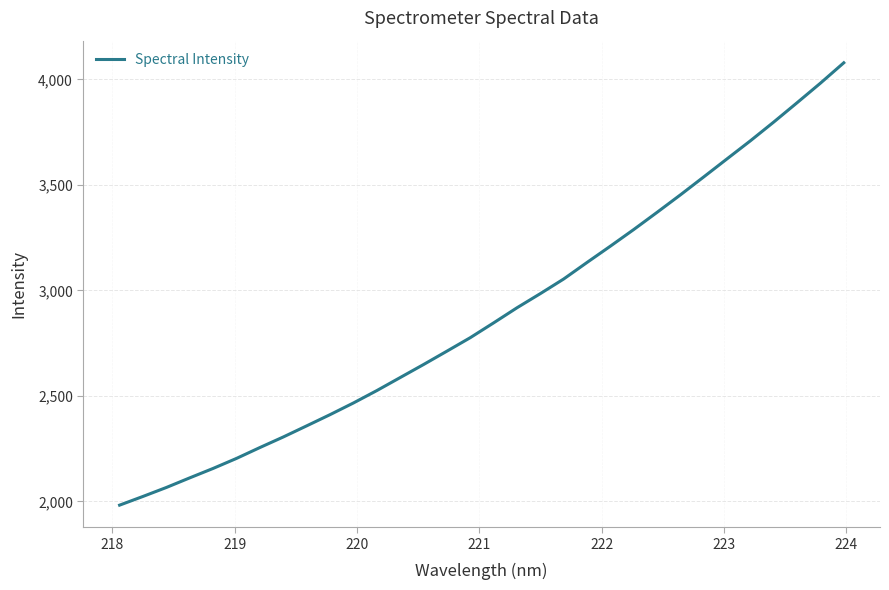

What is the difference between the maximum and minimum values?

2096.3